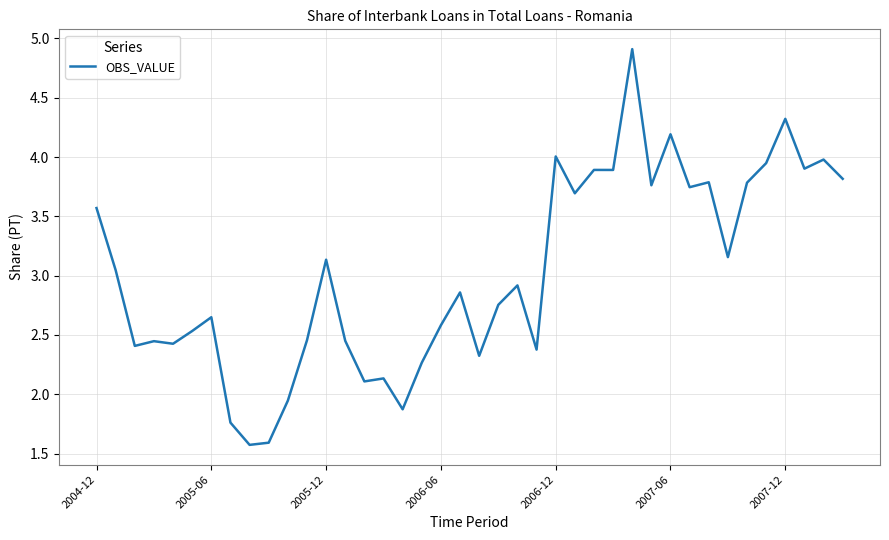

What is the maximum value shown in the chart?

4.9